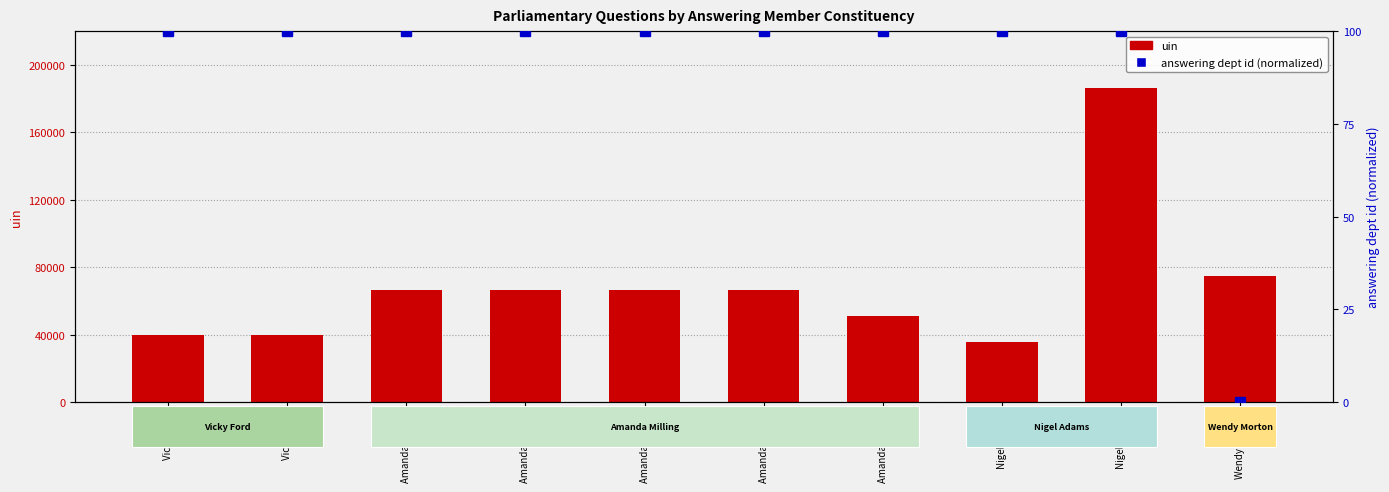

What is the difference between the highest and lowest values at Wendy Morton?

74607